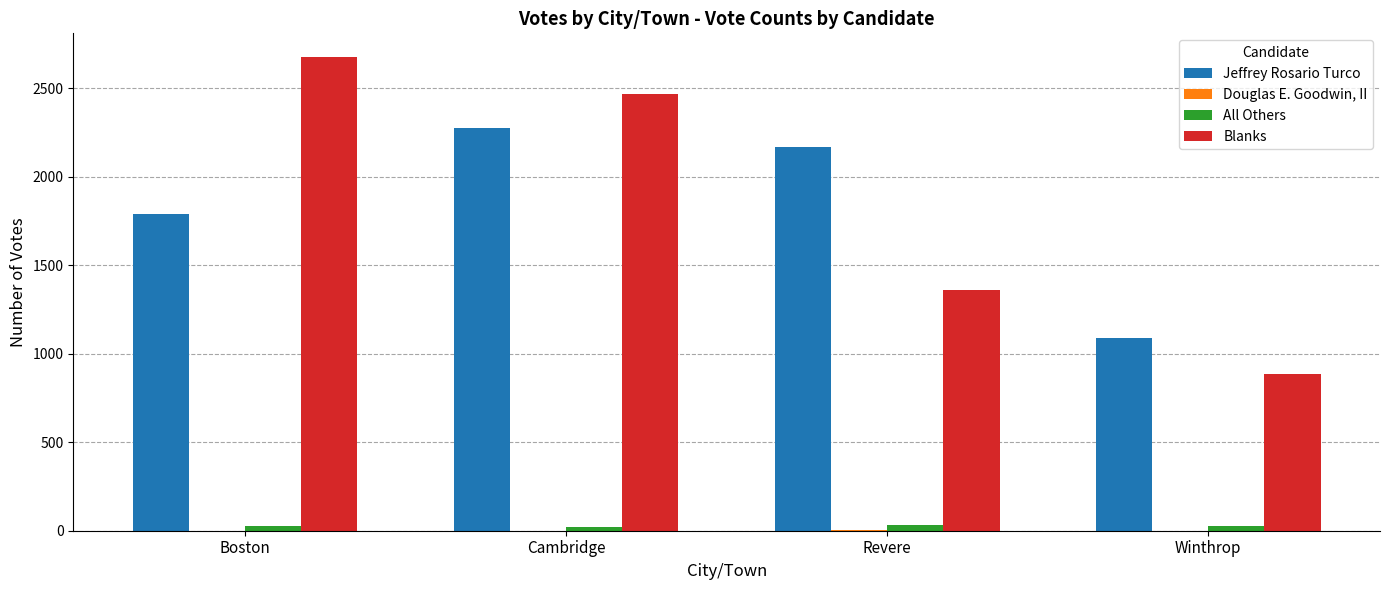

Which series changed the most between Boston and Winthrop?

Blanks